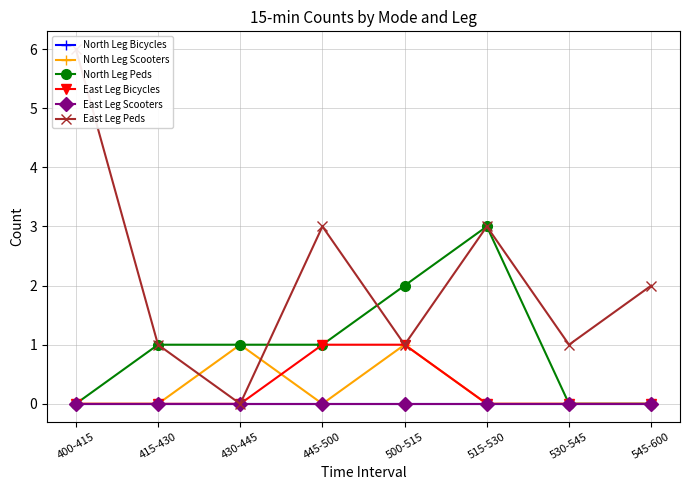

How many East Leg Peds values are between 1 and 3?

6